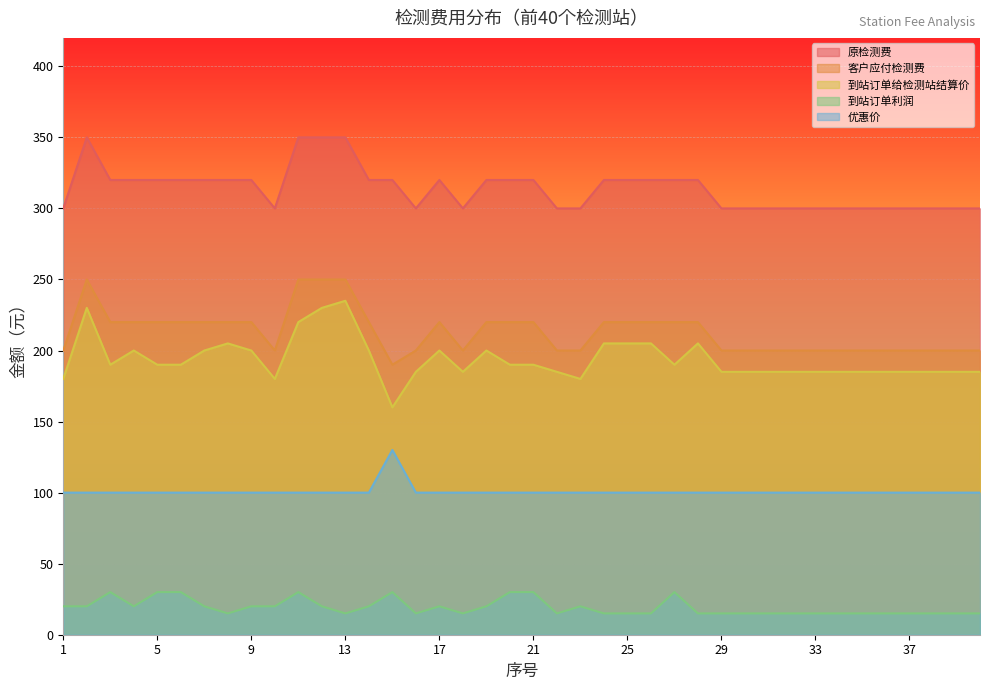

How many lines are shown in the chart?

5